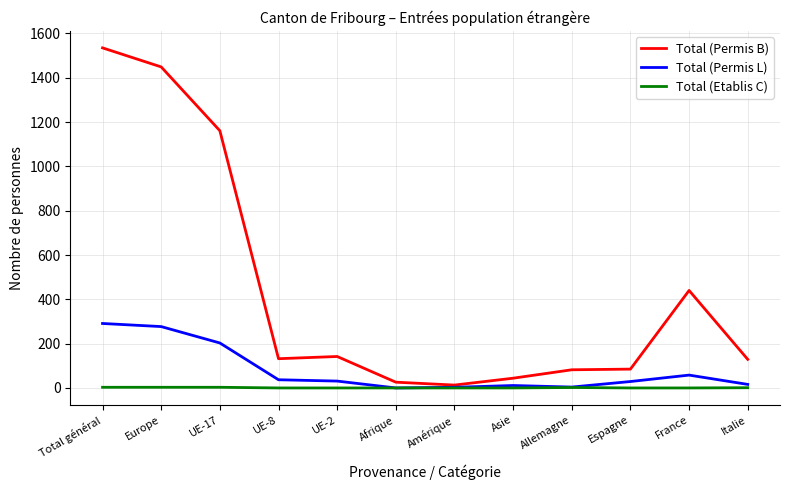

List the series in order of their overall mean, highest first.

Total (Permis B), Total (Permis L), Total (Etablis C)